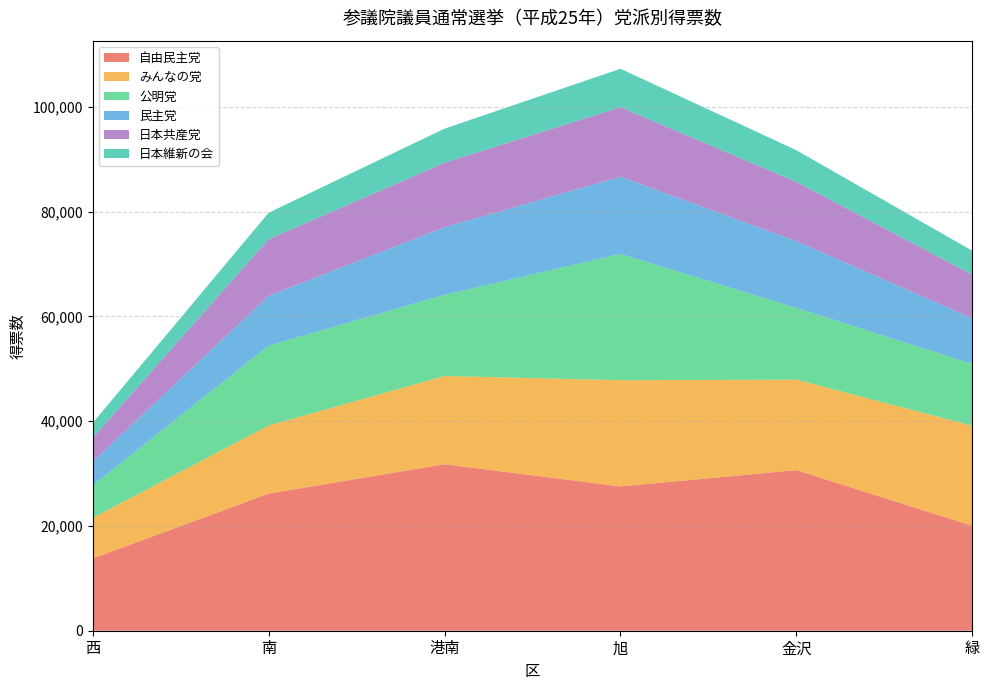

Reading left to right, what are all the values shown in this chart?

自由民主党: 13783	26169	31787	27542	30653	20023
みんなの党: 7752	12995	16831	20272	17272	19094
公明党: 6192	15247	15487	24101	13683	11803
民主党: 4527	9510	12907	14738	12741	8700
日本共産党: 4560	10807	12311	13274	11320	8331
日本維新の会: 2838	5044	6508	7333	6040	4563